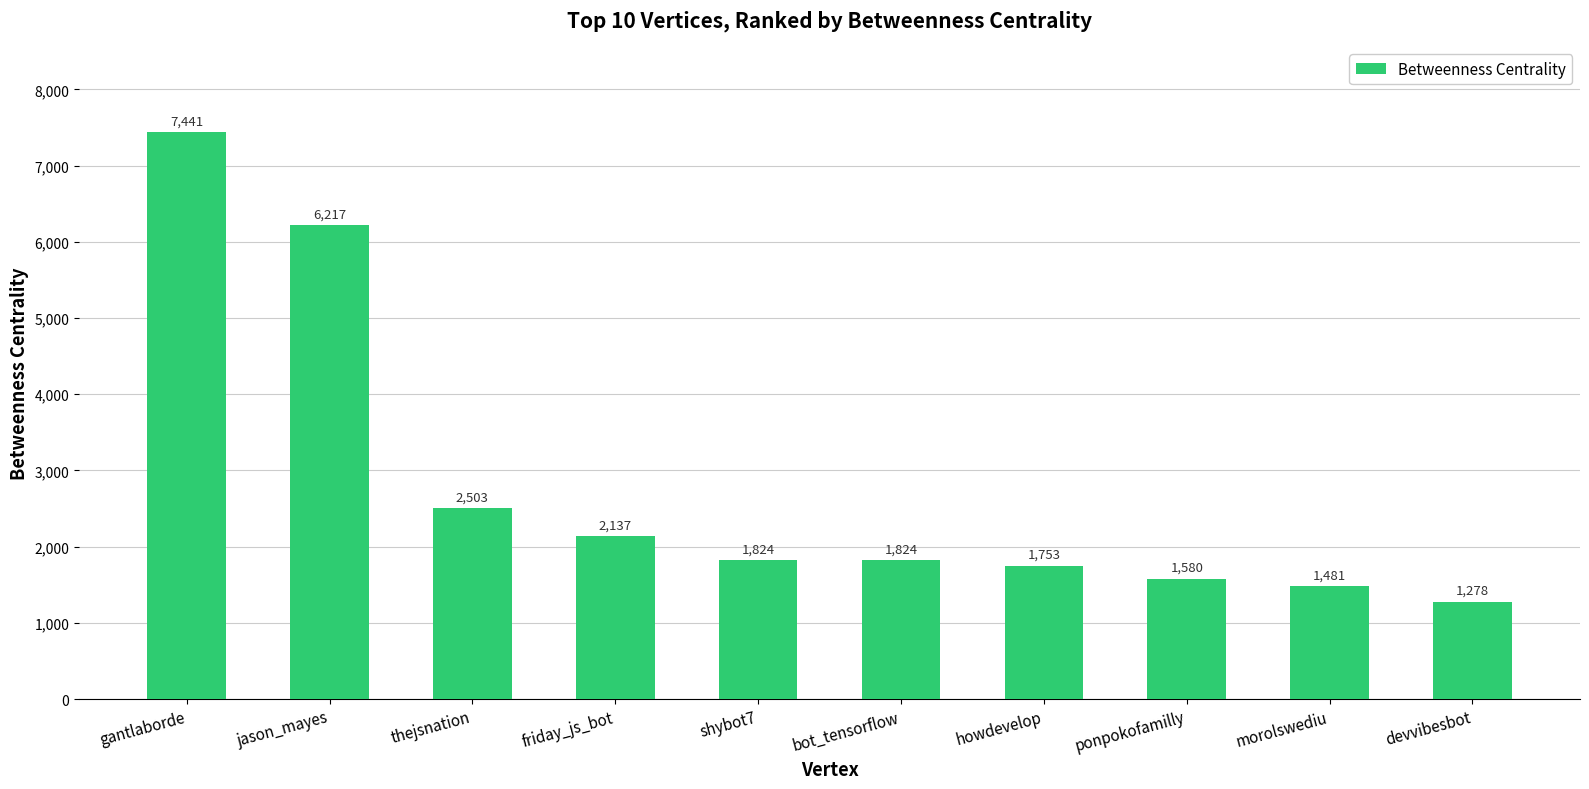

What is the value of the 10th bar from the left?

1278.1